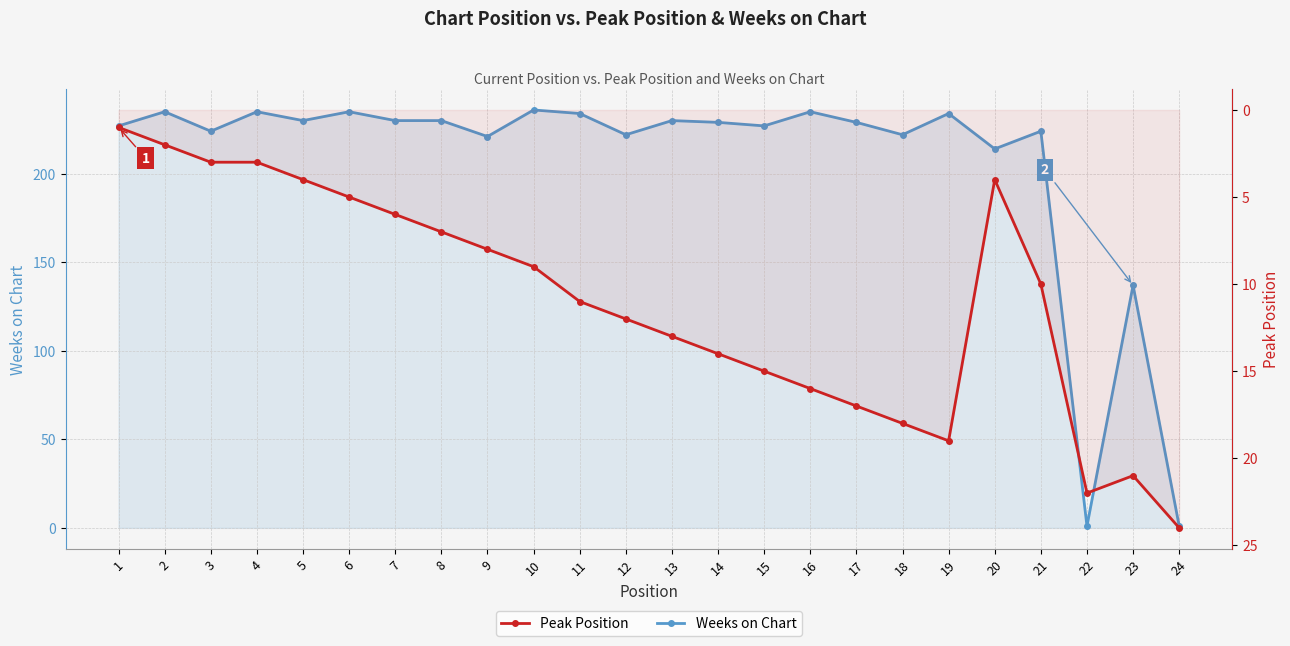

Rank the series by their average value, from lowest to highest.

Peak Position, Weeks on Chart